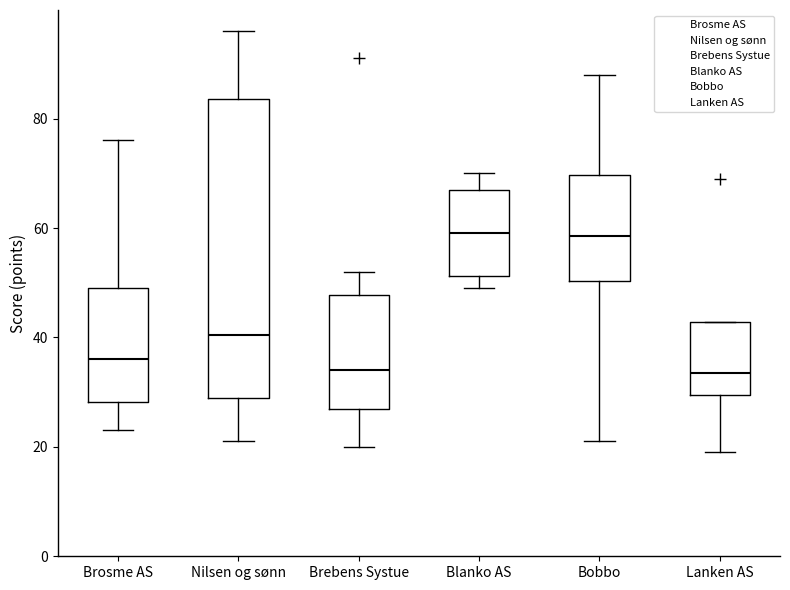

Where does the median line of the box for Lanken AS sit on the y-axis? The values are not printed on the chart, so give them approximately, as read against the axis.

34